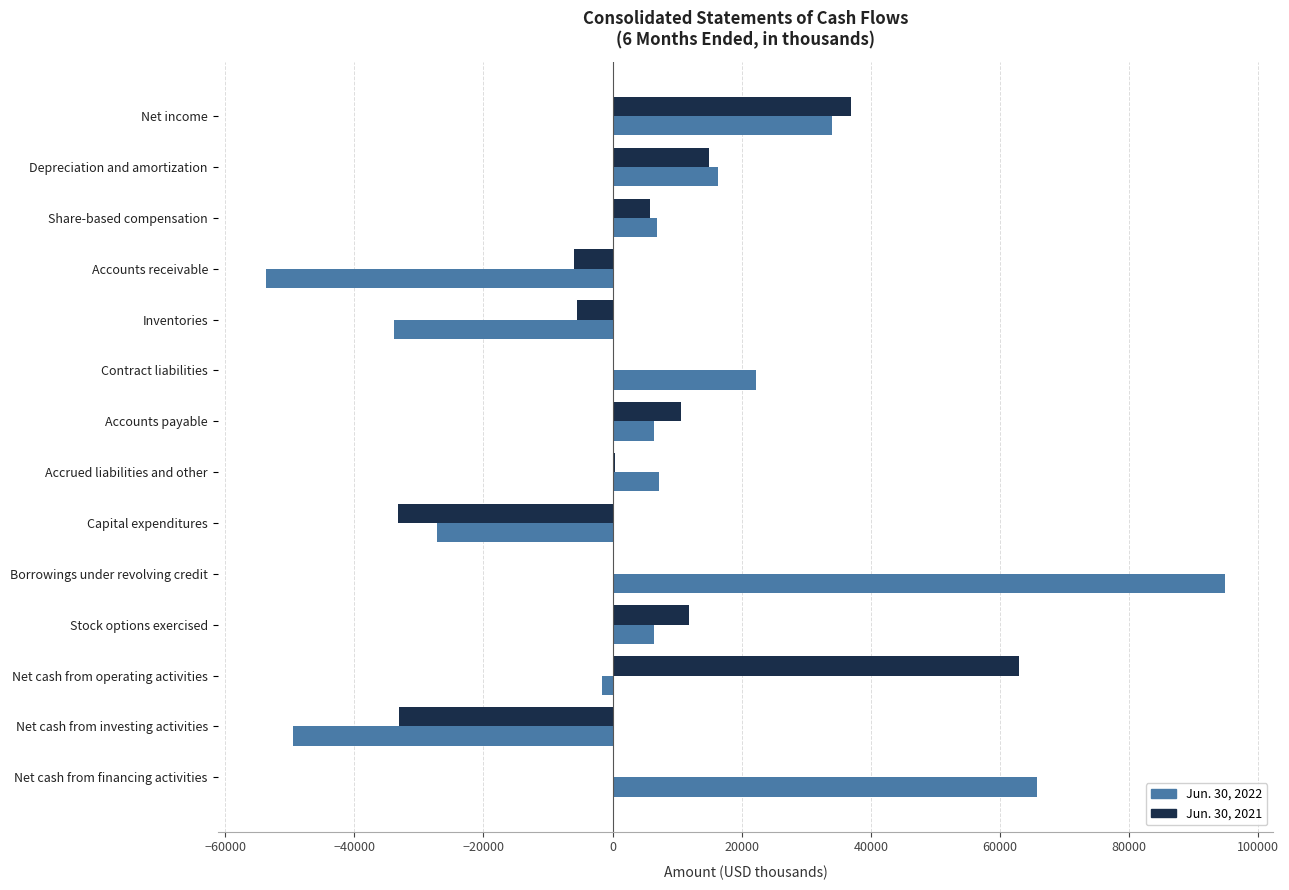

Which series changed the most between Net income and Accounts receivable?

Jun. 30, 2022